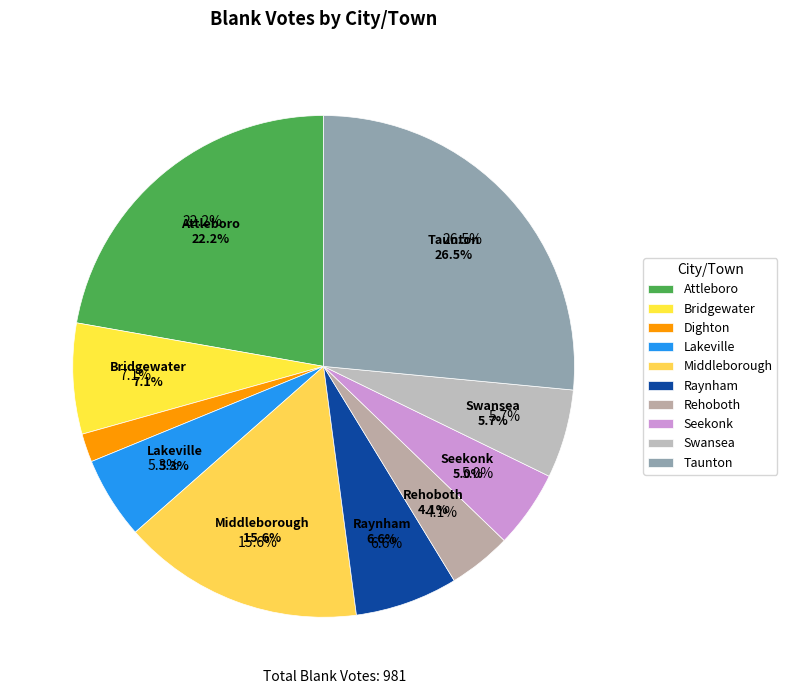

What is the change in value from Attleboro to Bridgewater?

-148